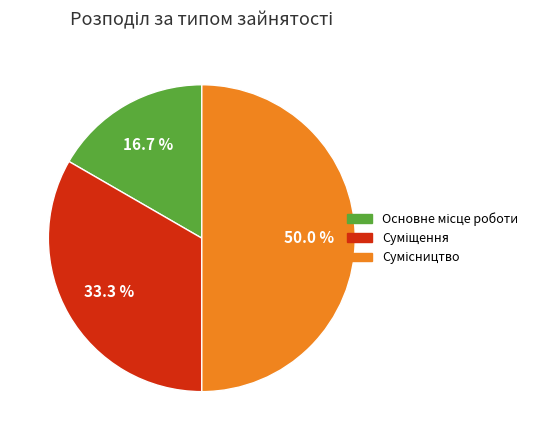

How many segments does this pie chart have?

3